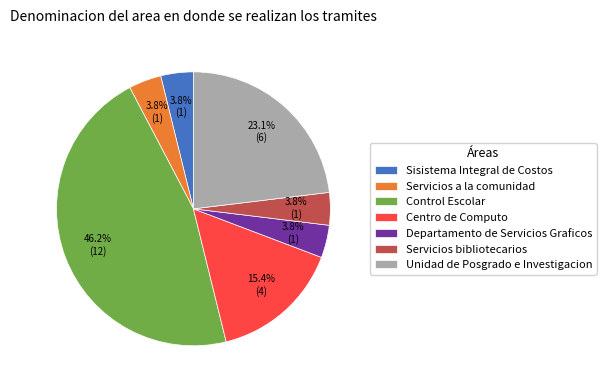

To the nearest percent, what is the combined percentage of Centro de Computo and Sisistema Integral de Costos?

19%